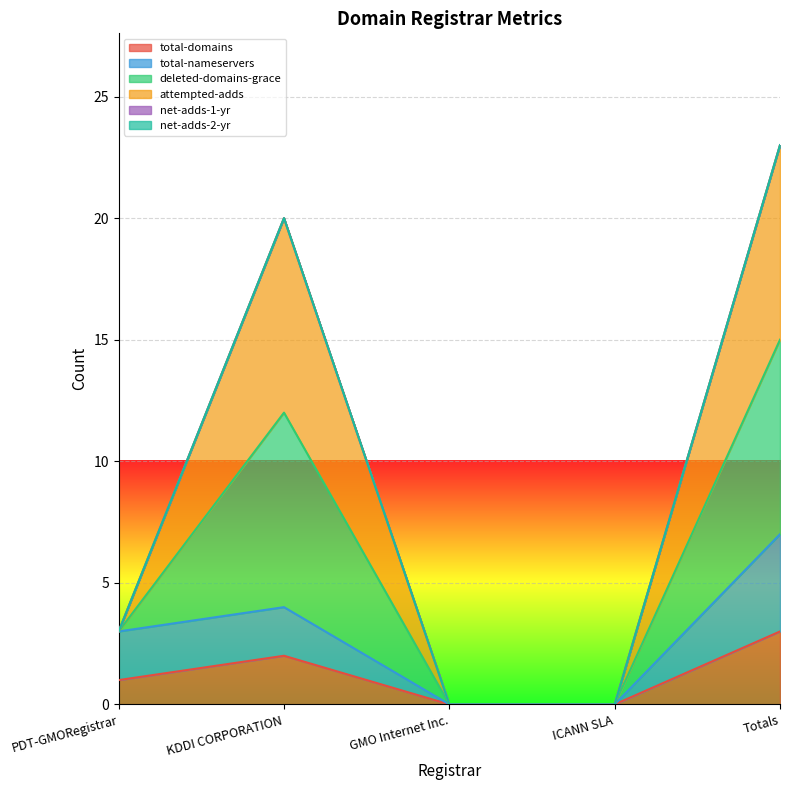

True or false: total-nameservers and deleted-domains-grace intersect in this chart.

False